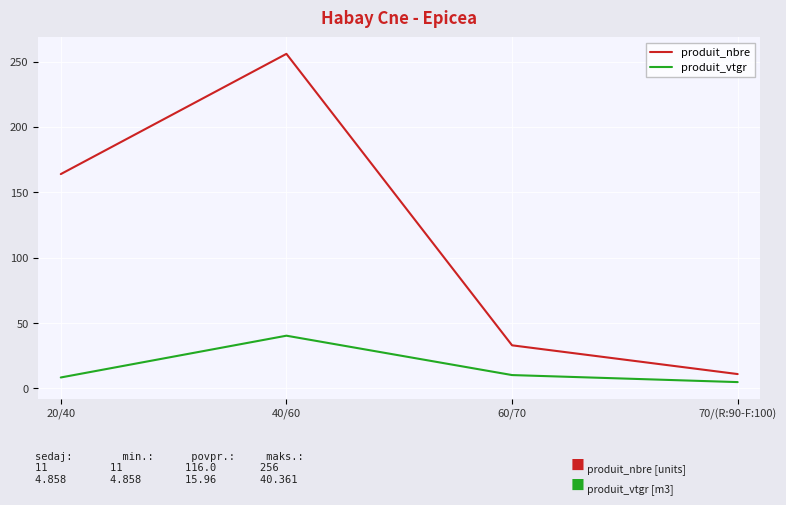

At how many categories does at least one series exceed 86?

2